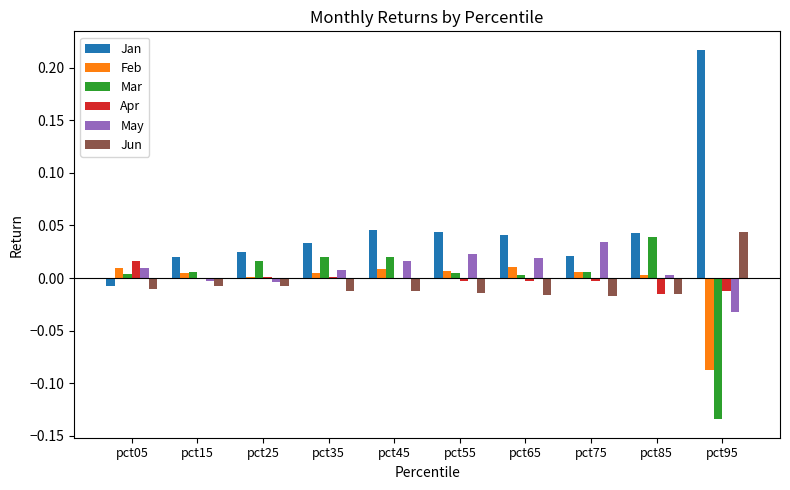

Is the value of Feb at pct15 greater than the value of May at pct25?

Yes